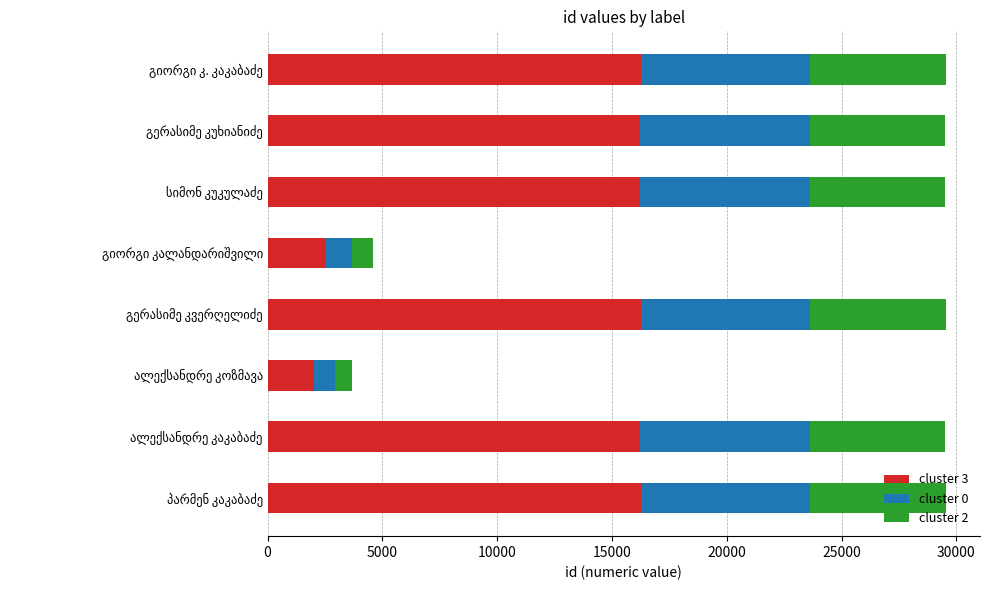

What is the average value of the cluster 3 series?

12750.0